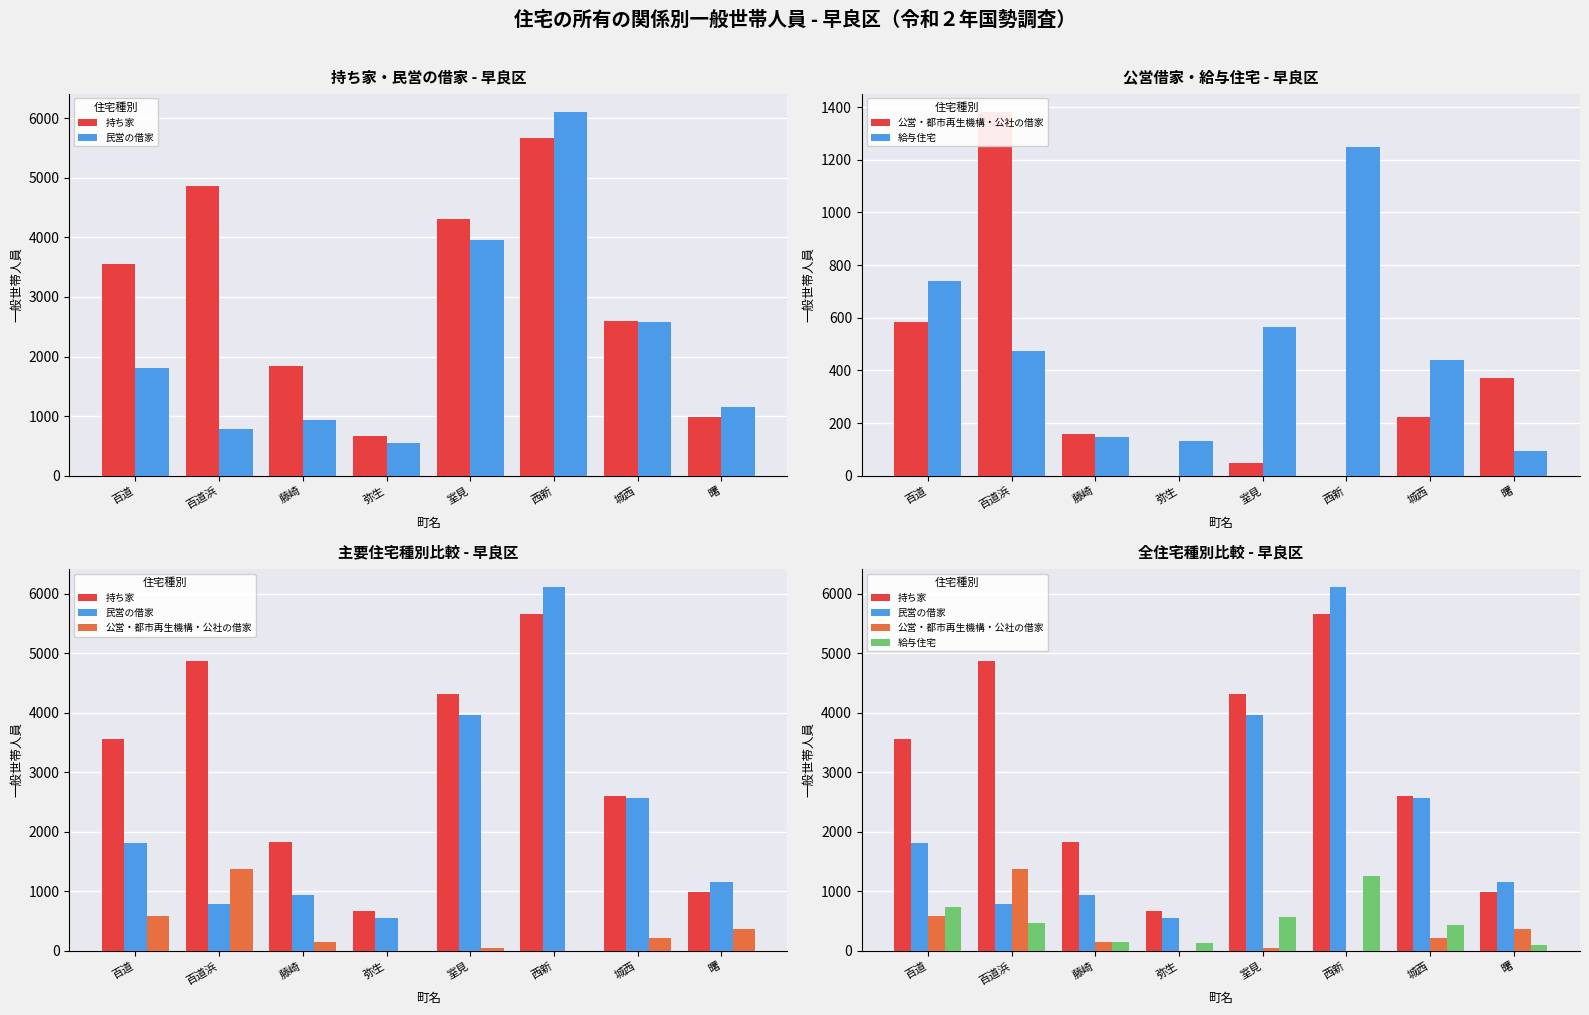

Does the chart contain any negative values?

No